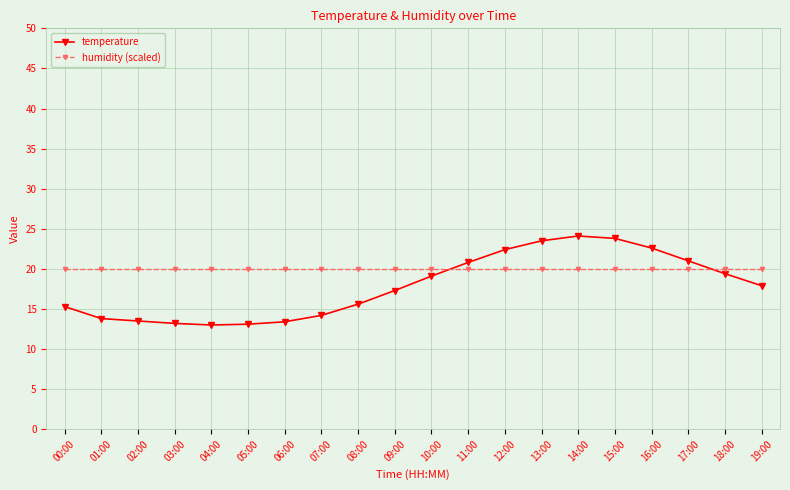

What is the total value across all series at 13:00?

43.5